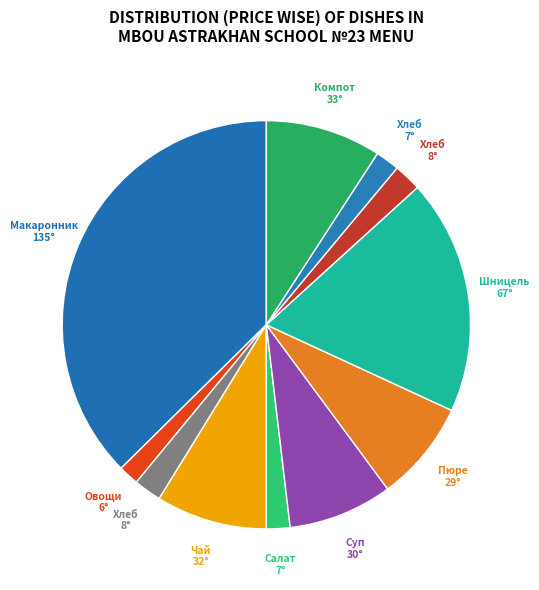

Count the number of slices in the pie.

11